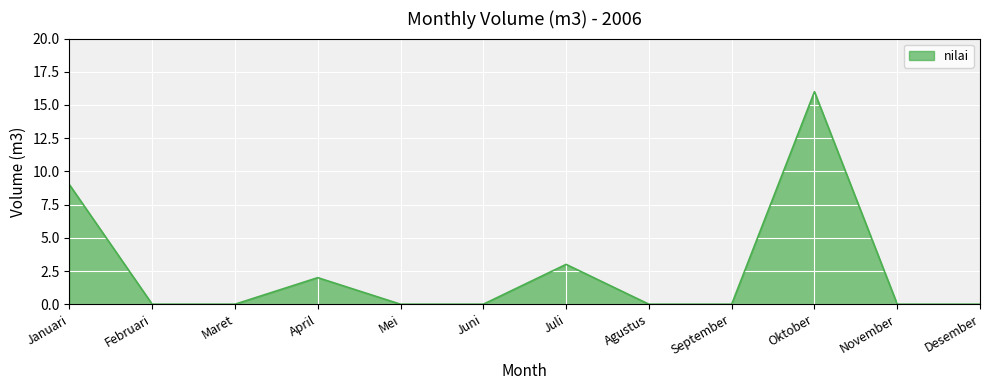

Which category has the highest value across all series?

Oktober